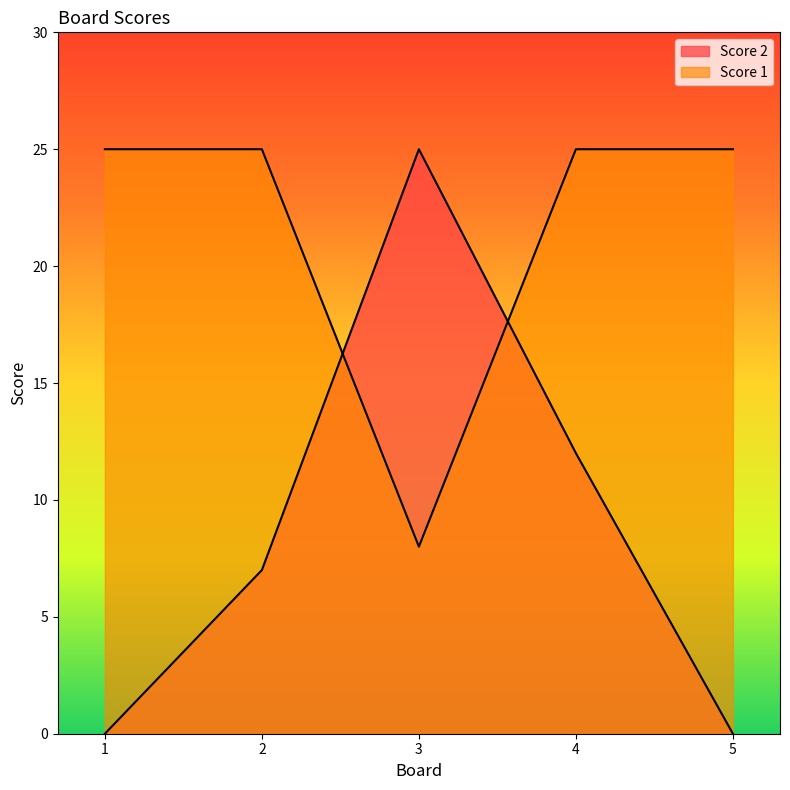

True or false: Score 2 and Score 1 cross at least once.

True